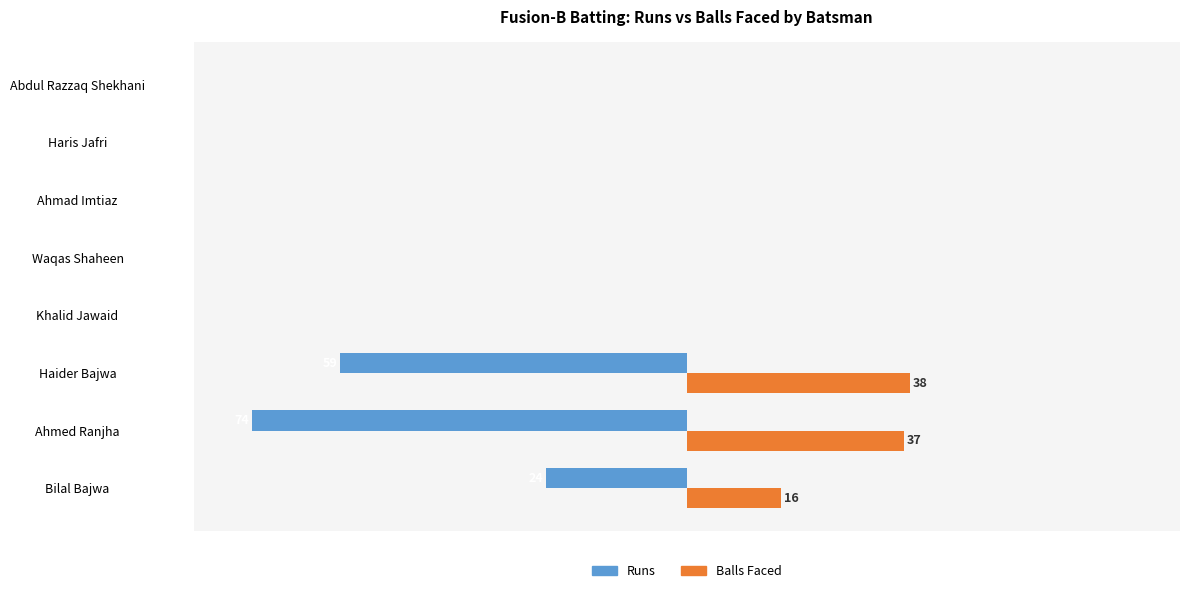

Rank the series by their maximum value, from lowest to highest.

Runs, Balls Faced